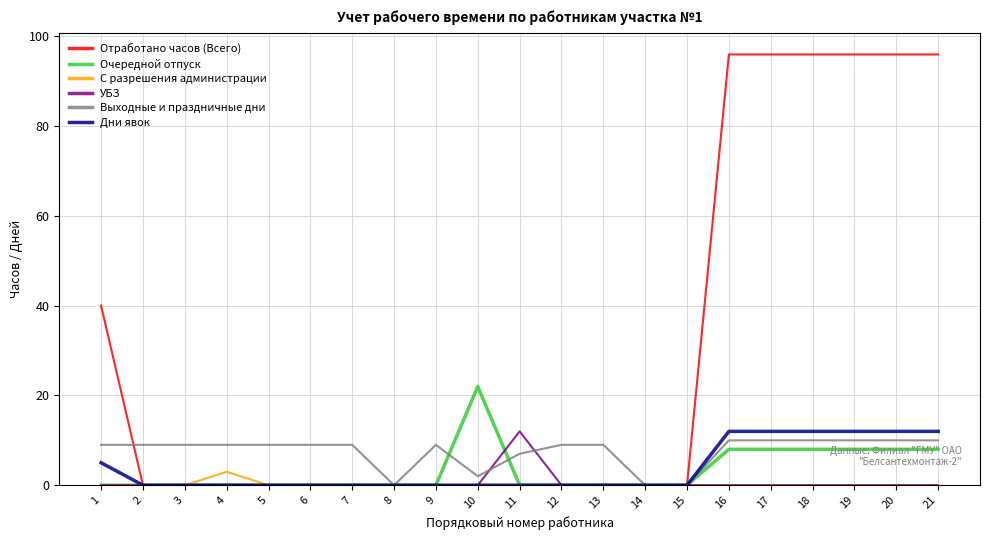

Is the value of С разрешения администрации at 20 greater than the value of Отработано часов (Всего) at 17?

No